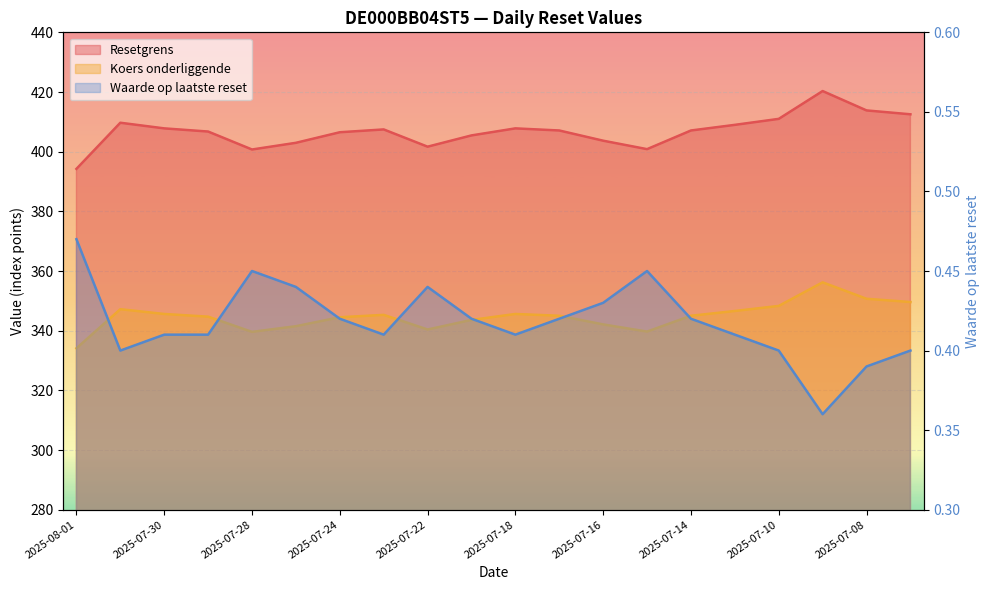

The value of Waarde op laatste reset at 2025-07-30 is 0.4. True or false?

True